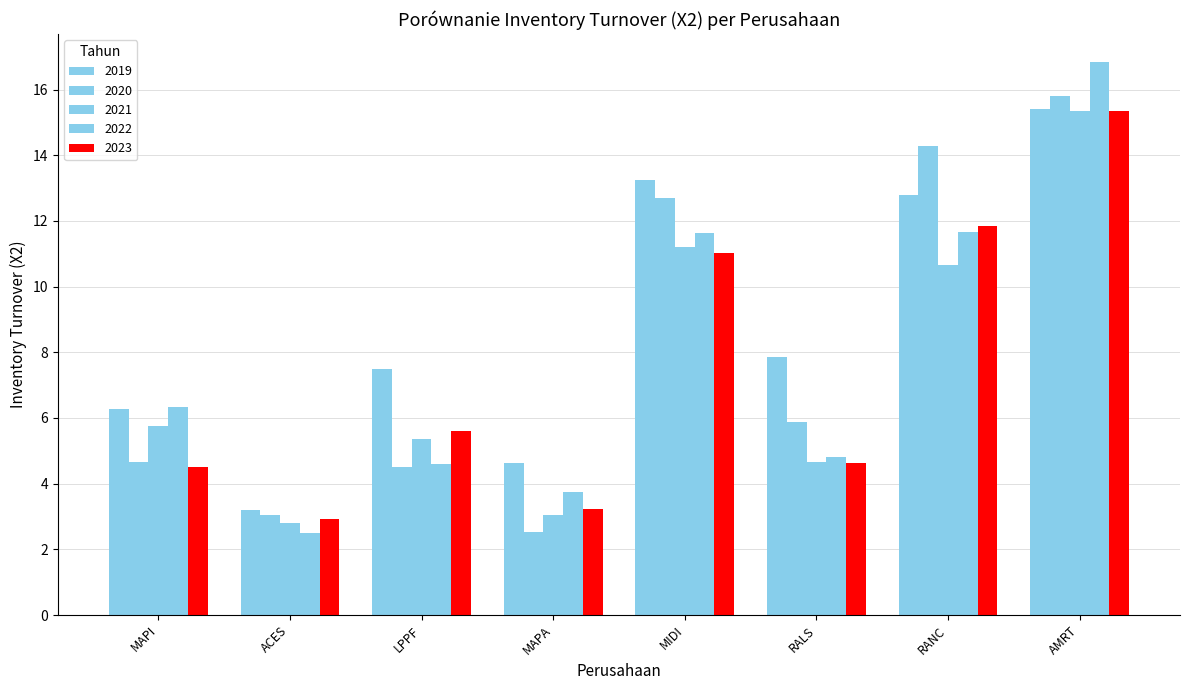

How many values in the 2021 series exceed 5?

5